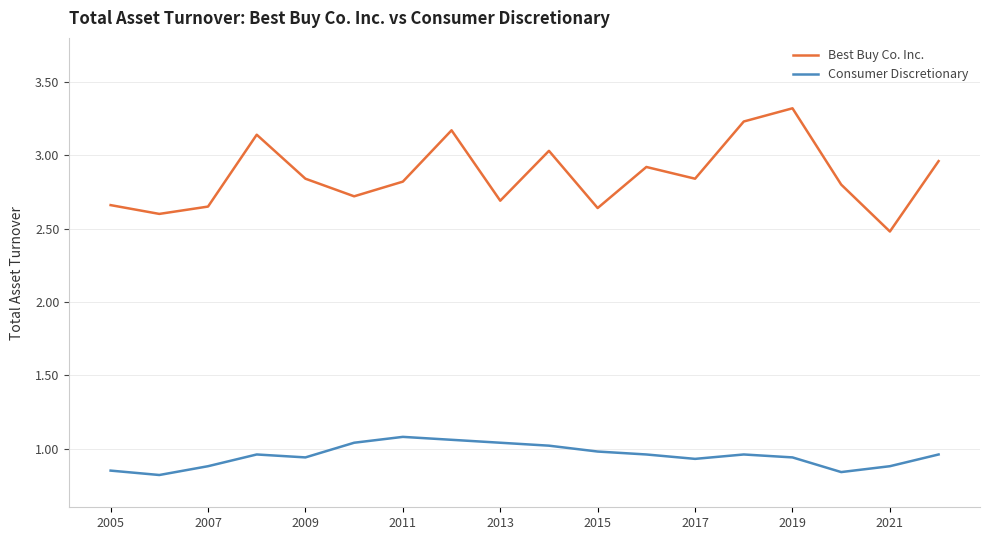

Which series has the largest range (max minus min)?

Best Buy Co. Inc.